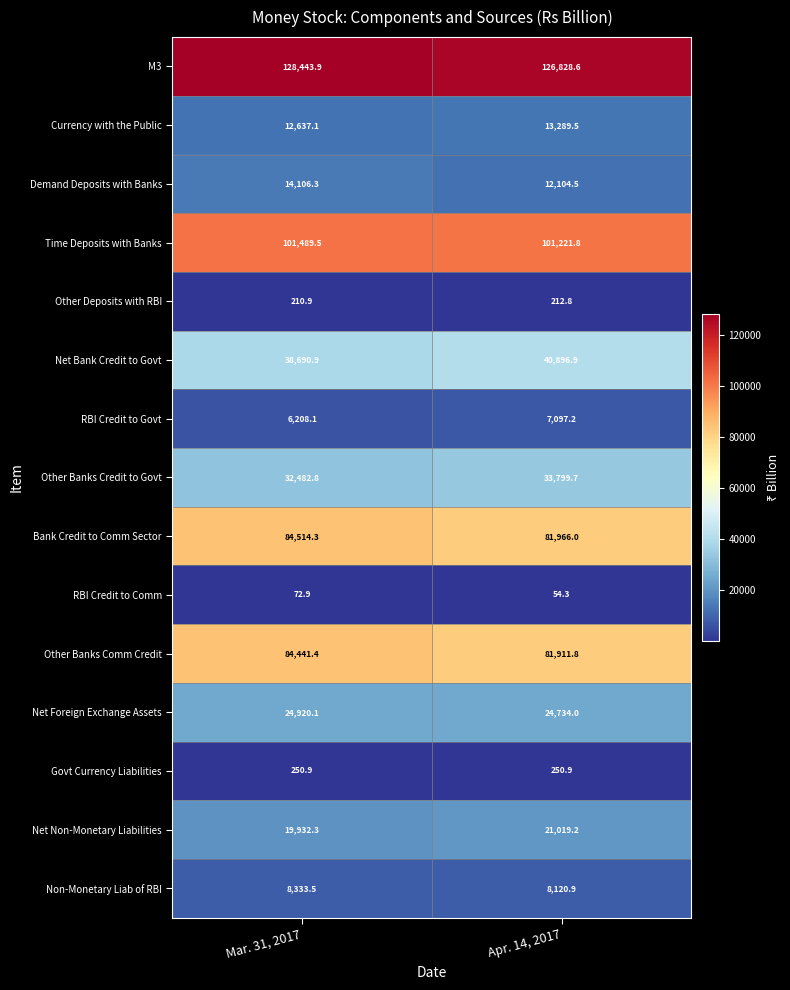

The value of Other Deposits with RBI at Apr. 14, 2017 is 336.9. True or false?

False